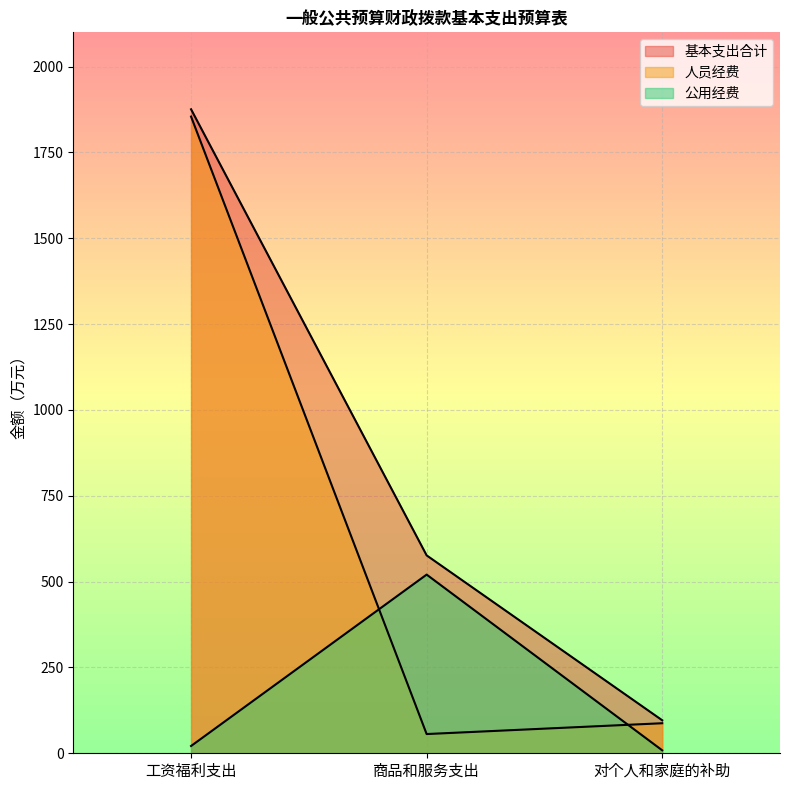

Which series has the widest spread of values?

人员经费